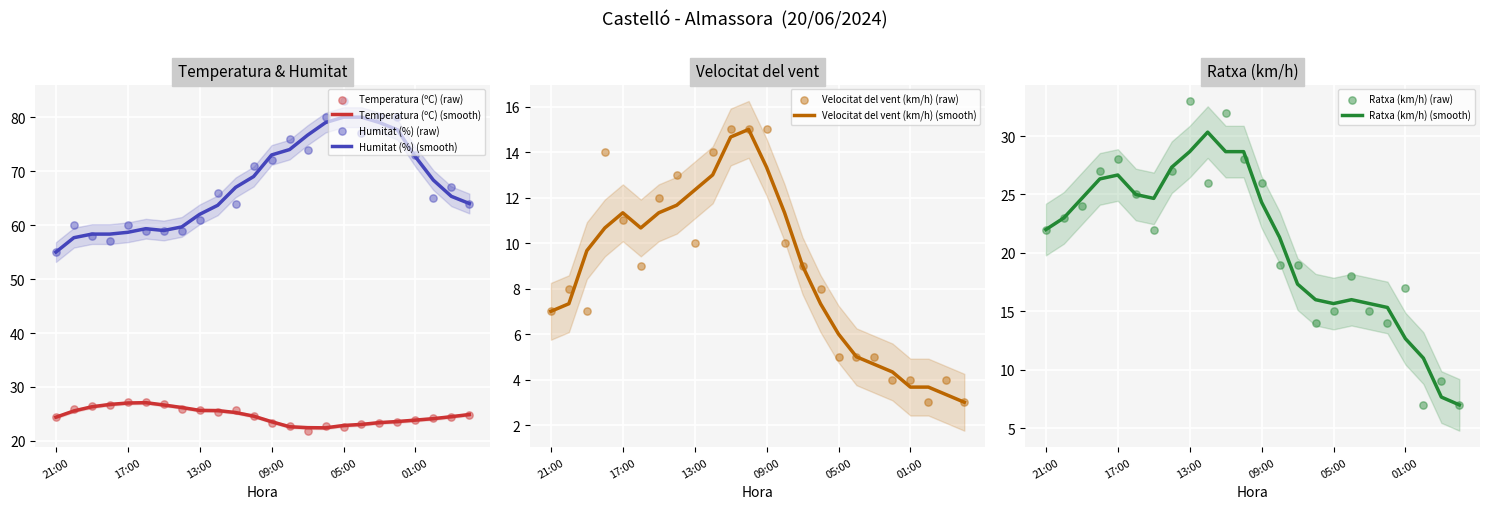

Which series has the largest Y range (max minus min)?

Humitat (%)